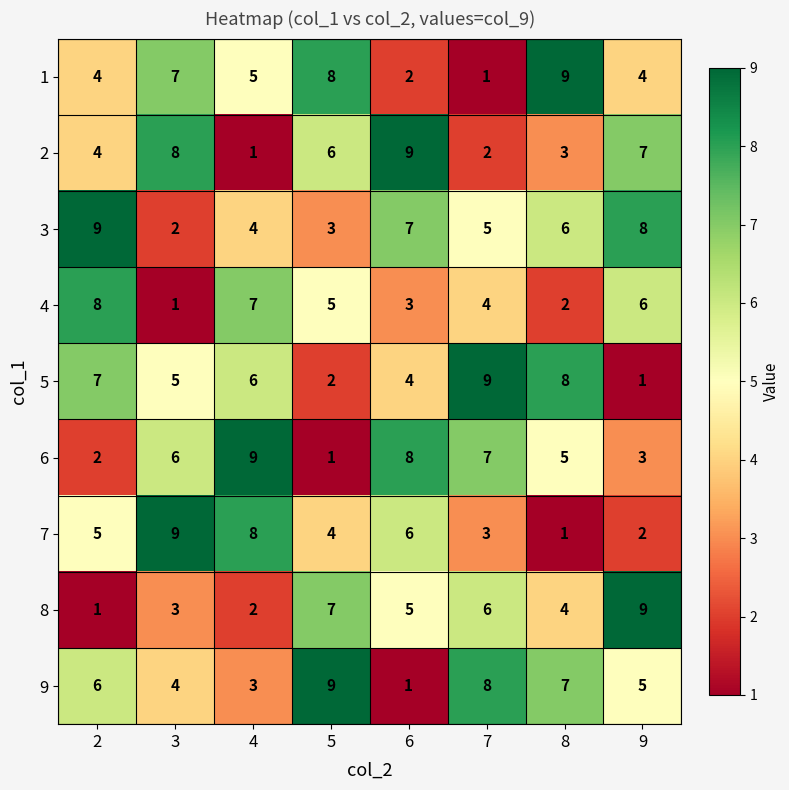

What is the smallest value displayed?

1